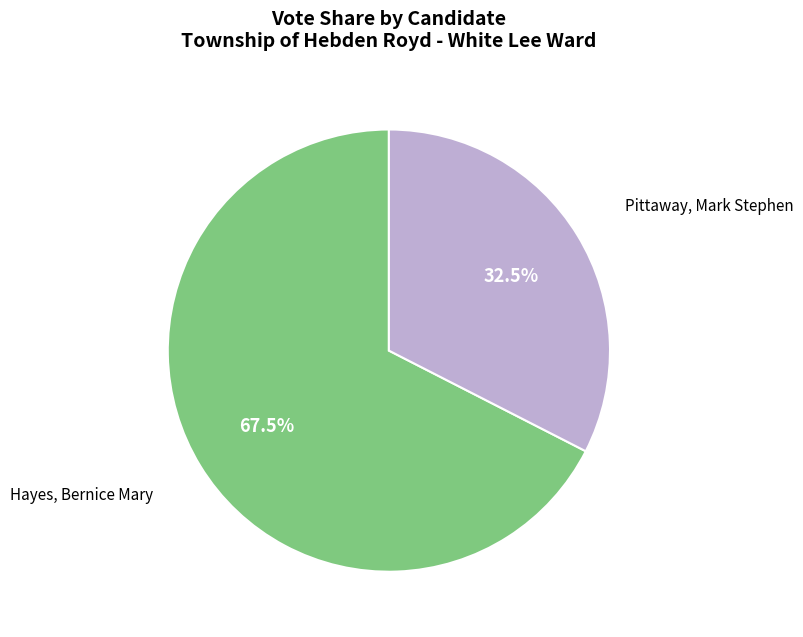

Count the number of slices in the pie.

2